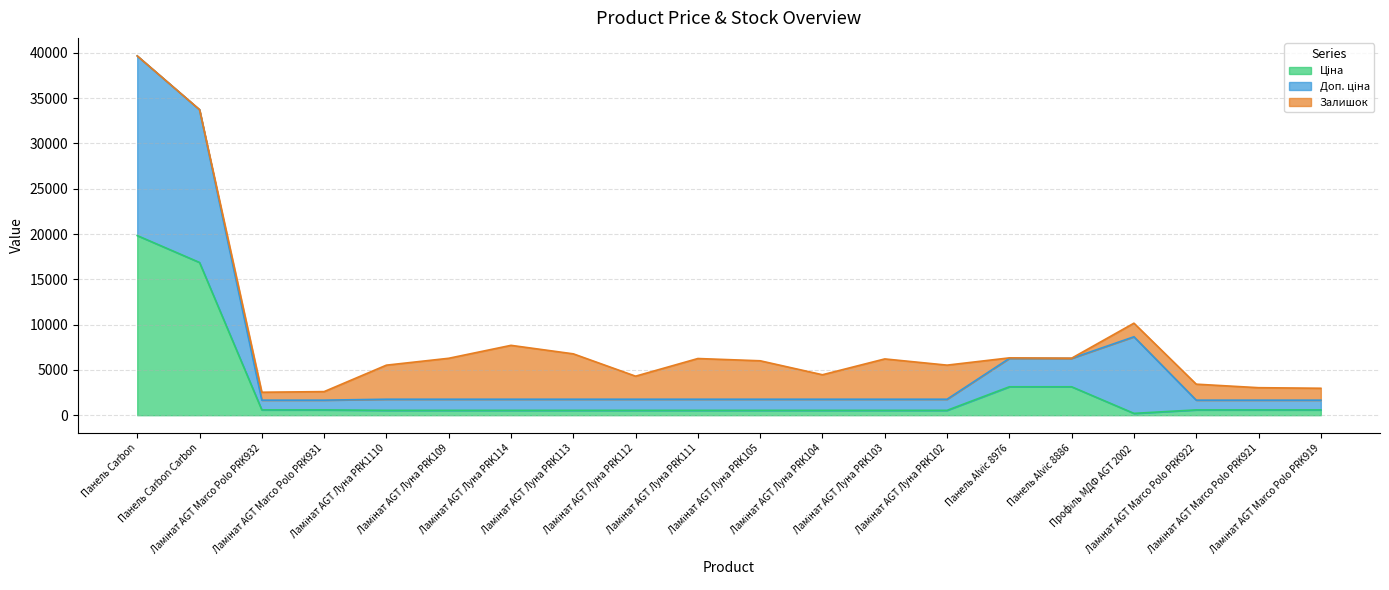

Which category has the highest value in the Ціна series?

Панель Carbon